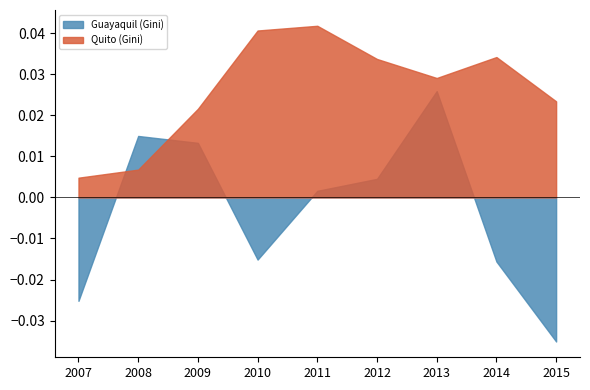

At which label does Quito (Gini) reach its minimum?

2007